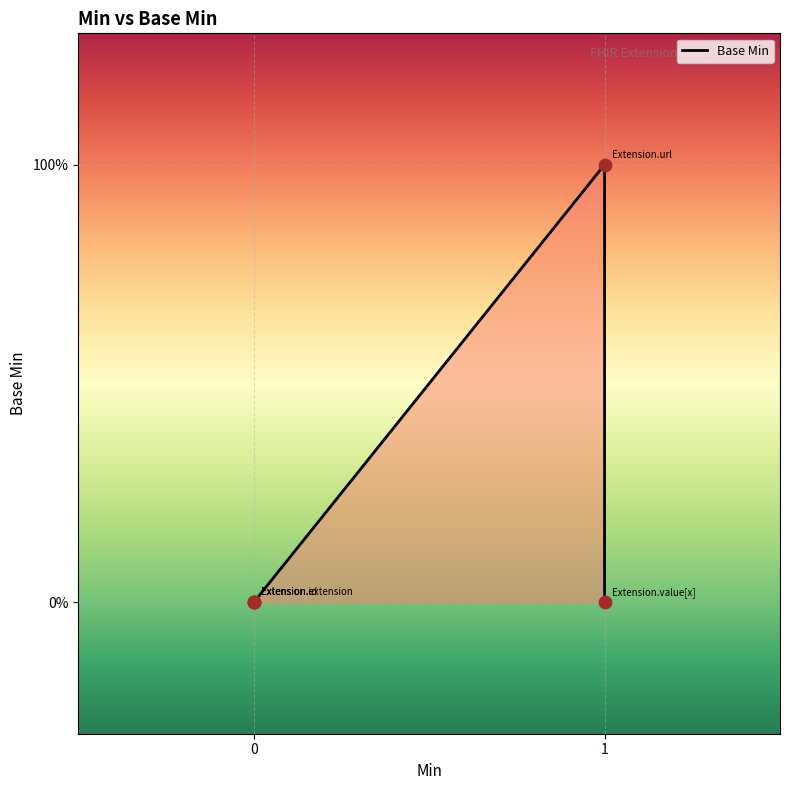

Between 1 and 0, which is larger?

1